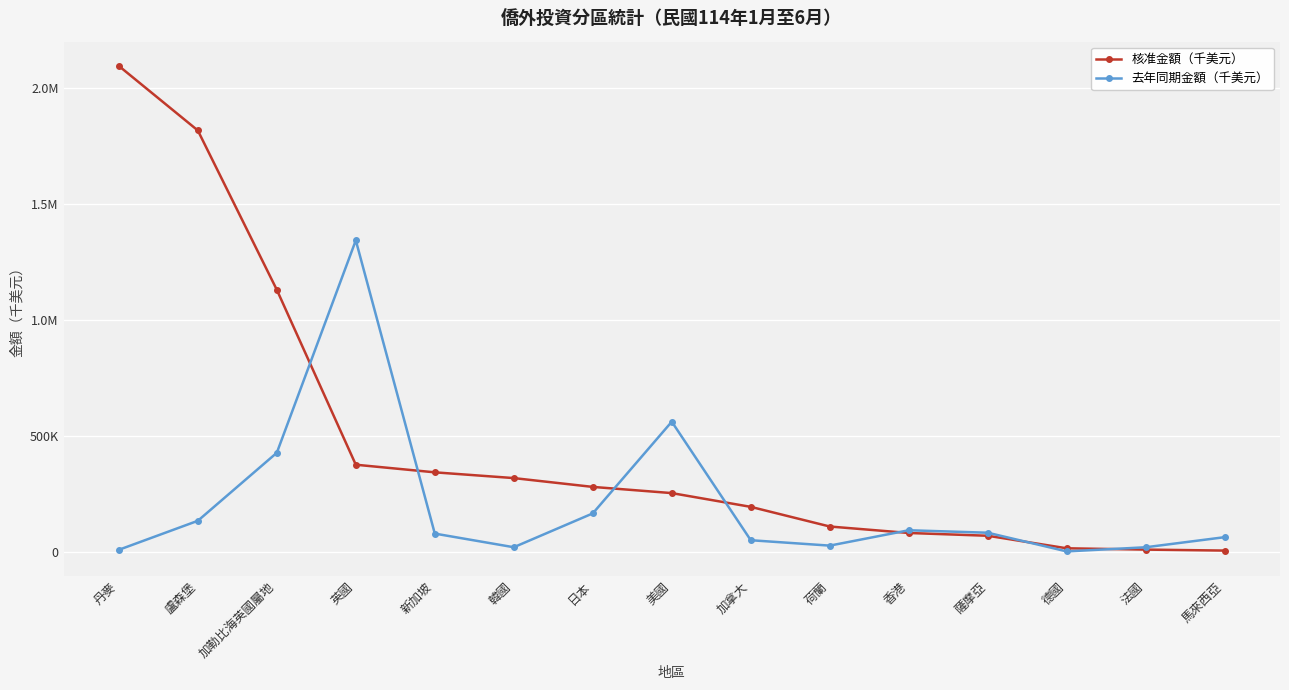

Reading left to right, extract all data points from this chart.

核准金額（千美元）: 丹麥=2096689.0	盧森堡=1818326.4	加勒比海英國屬地=1130832.3	英國=376154.2	新加坡=343323.2	韓國=318482.4	日本=280449.0	美國=253724.9	加拿大=194324.0	荷蘭=109572.0	香港=81659.7	薩摩亞=69656.9	德國=15593.0	法國=9926.3	馬來西亞=5732.6
去年同期金額（千美元）: 丹麥=9052.9	盧森堡=134216.2	加勒比海英國屬地=427741.3	英國=1344194.2	新加坡=79004.5	韓國=20149.4	日本=166168.7	美國=561767.2	加拿大=50402.7	荷蘭=27117.9	香港=93396.9	薩摩亞=82770.1	德國=2153.2	法國=20027.7	馬來西亞=63564.5